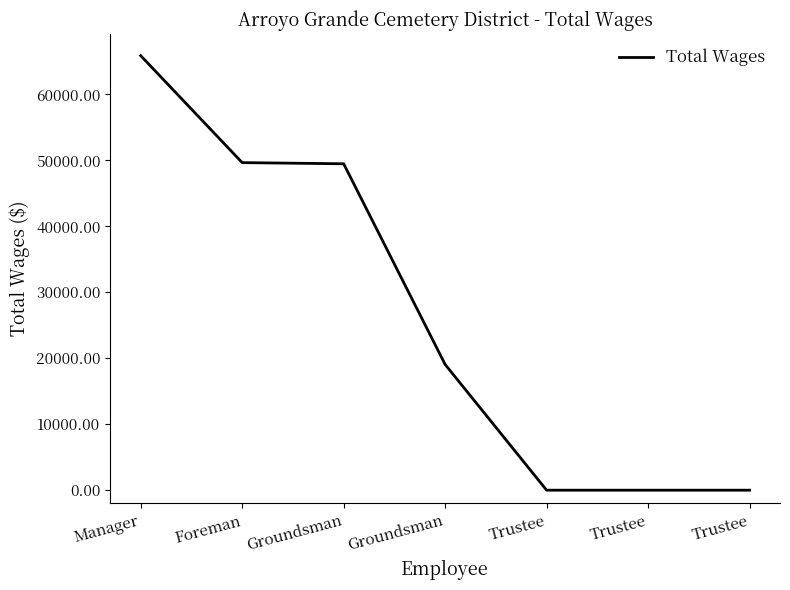

What is the change in value from Groundsman to Trustee?

-19059